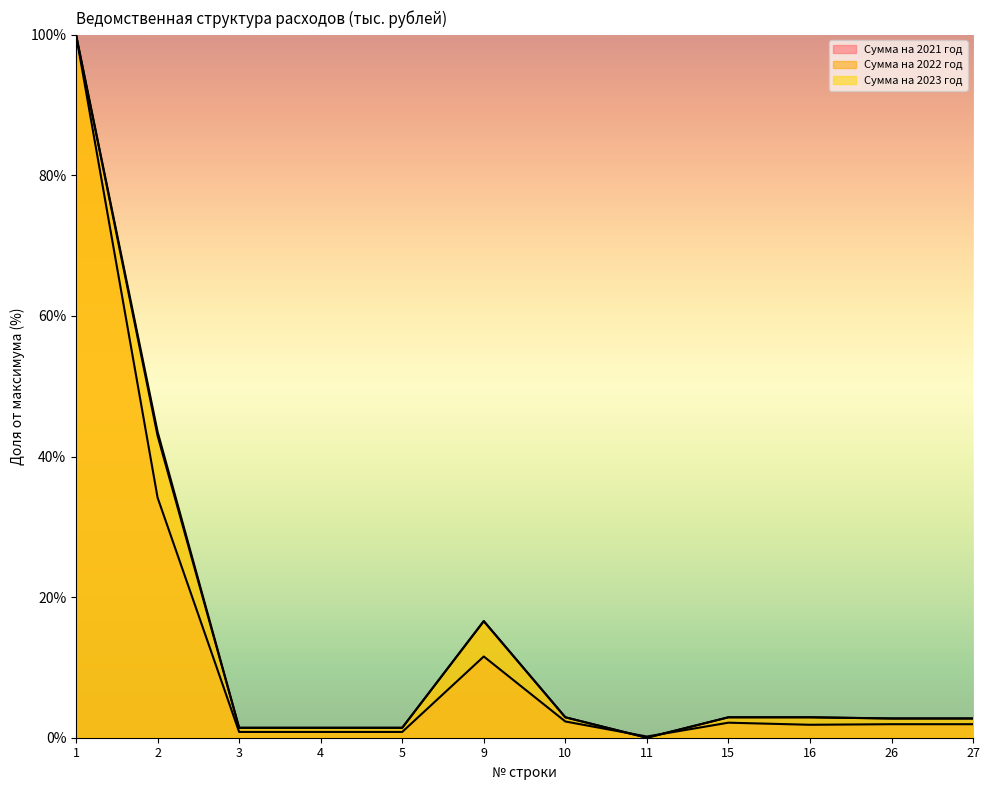

Reading left to right, extract all data points from this chart.

Сумма на 2021 год: 100.0	34.2	0.8	0.8	0.8	11.6	2.3	0.2	2.1	1.8	1.9	1.9
Сумма на 2022 год: 100.0	43.0	1.4	1.4	1.4	16.6	2.9	0.0	2.9	2.9	2.7	2.7
Сумма на 2023 год: 100.0	43.5	1.4	1.4	1.4	16.6	2.9	0.0	2.9	2.9	2.7	2.7